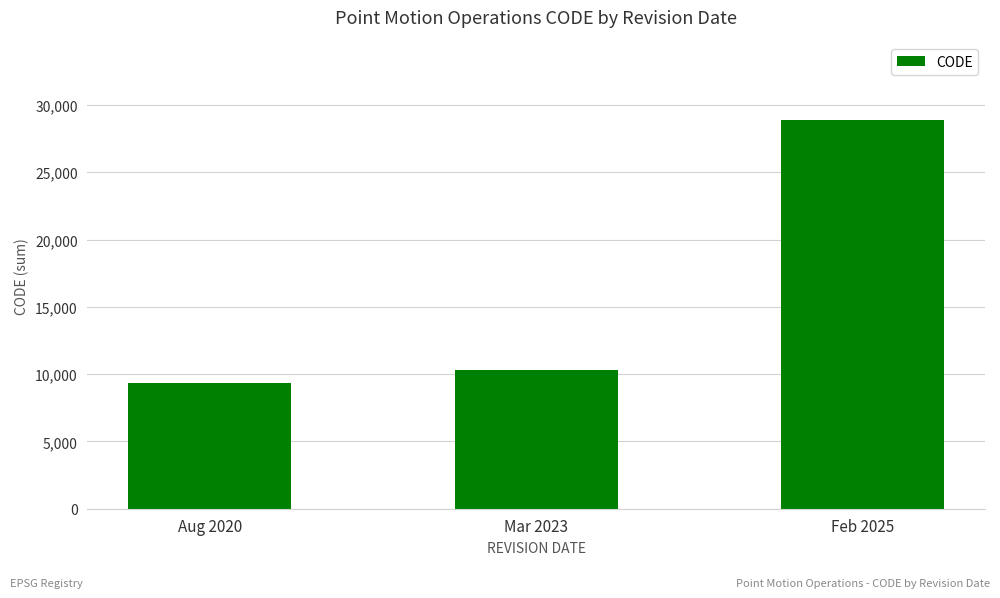

What is the difference between the values at Feb 2025 and Aug 2020?

19491